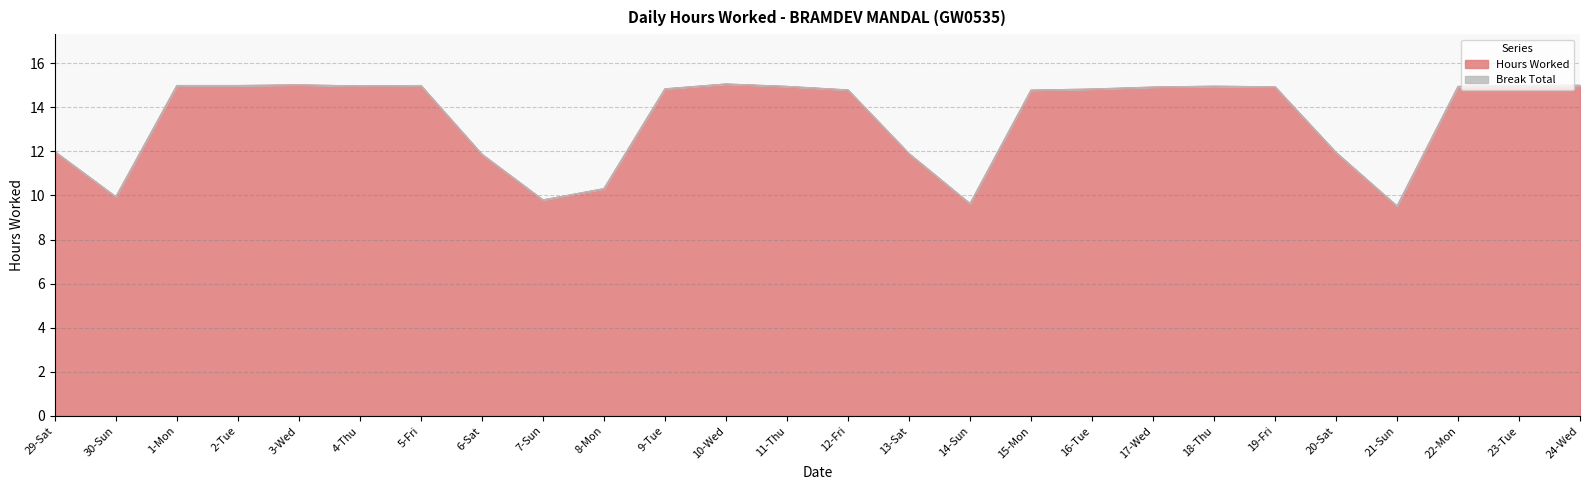

What is the sum of all values?

350.9